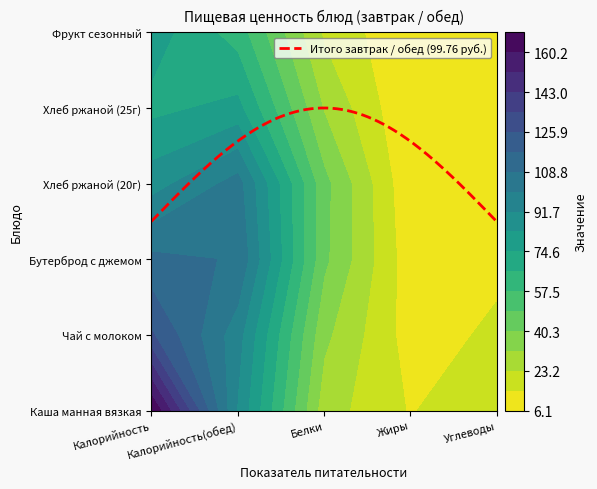

Is it true that Салат из свеклы отварной equals 22.3 at фрукты?

False